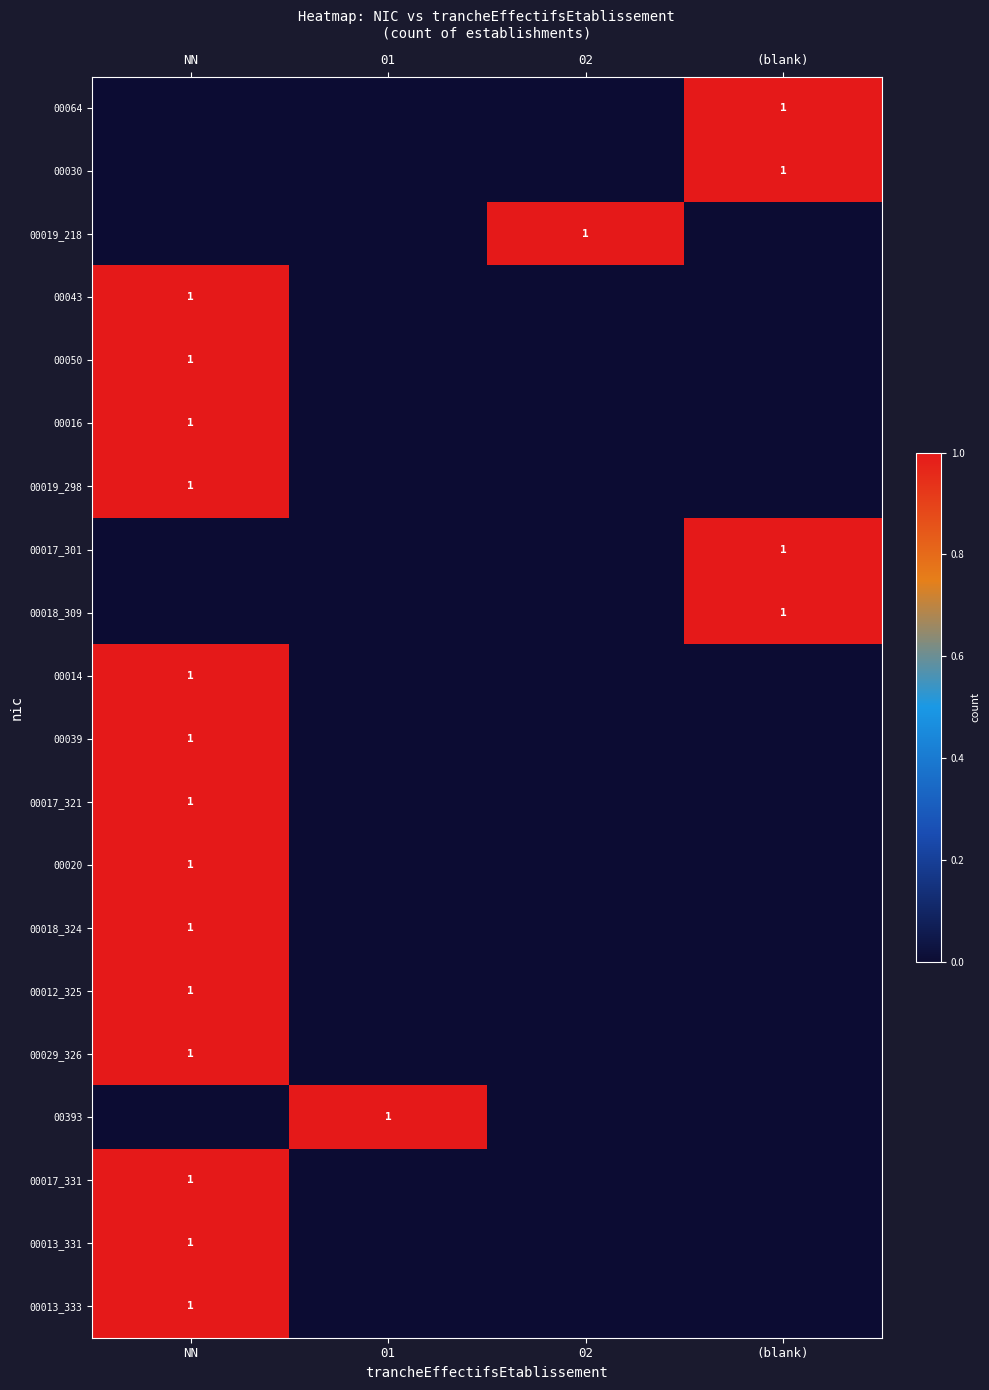

At how many categories does at least one series exceed 0?

4